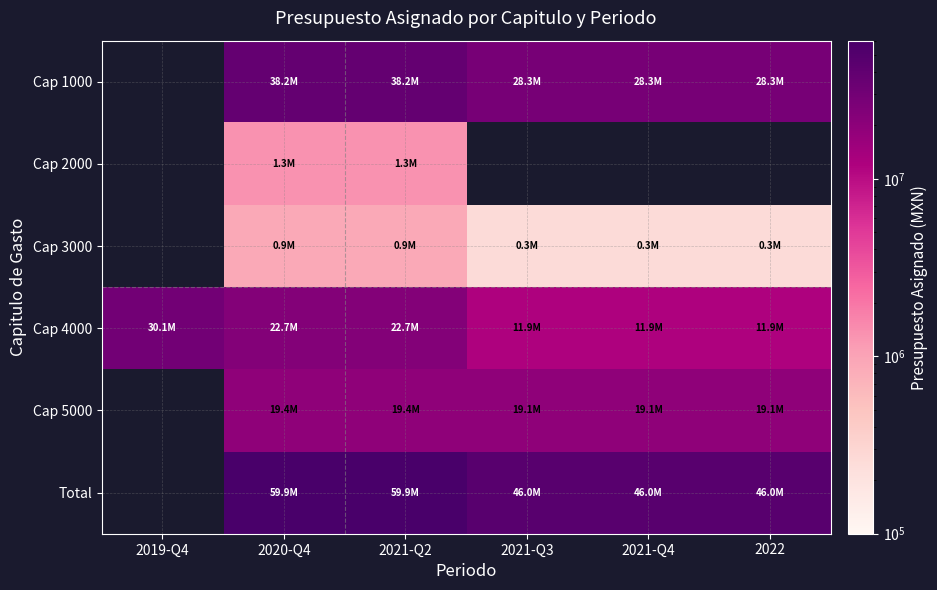

The Cap 1000 series shows 38158645.0 at 2021-Q2. True or false?

True